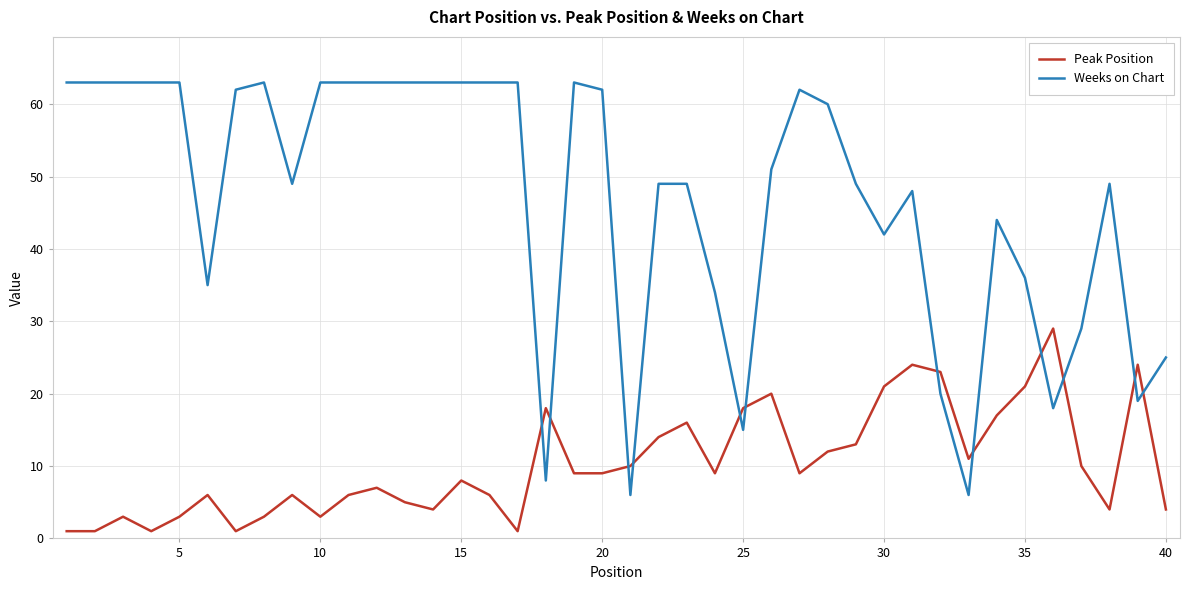

Which series has the widest spread of values?

Weeks on Chart